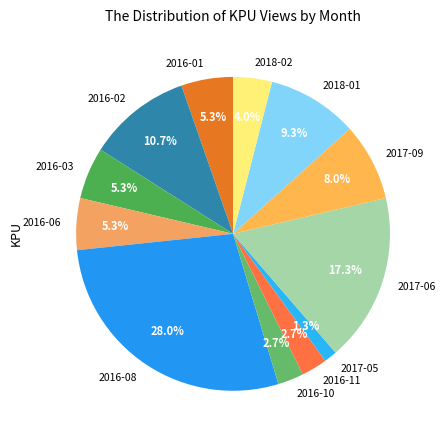

To the nearest percent, what is the difference between the 2016-02 and 2016-11 slice percentages?

8%